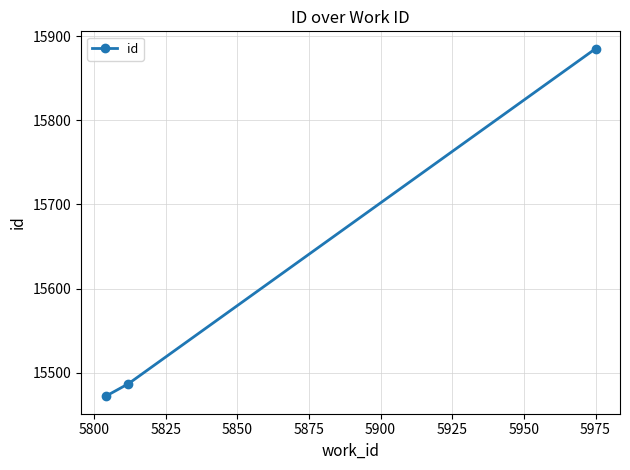

What is the sum of all values?

46844